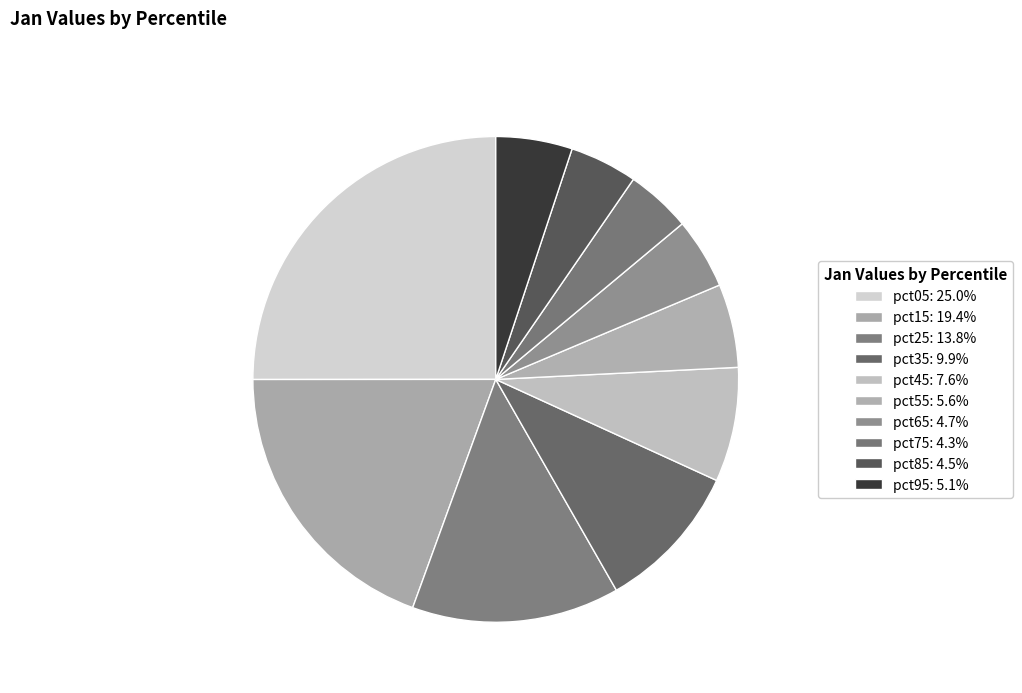

True or false: pct65 accounts for 11% of the total.

False